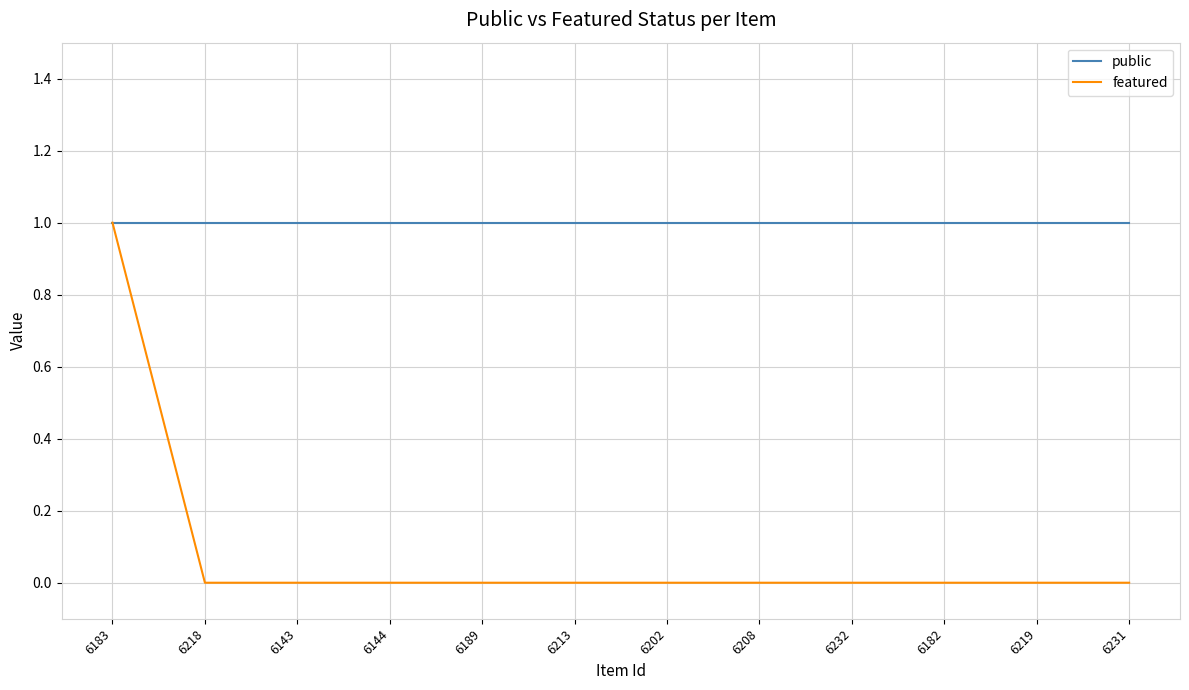

Which series has the largest range (max minus min)?

featured